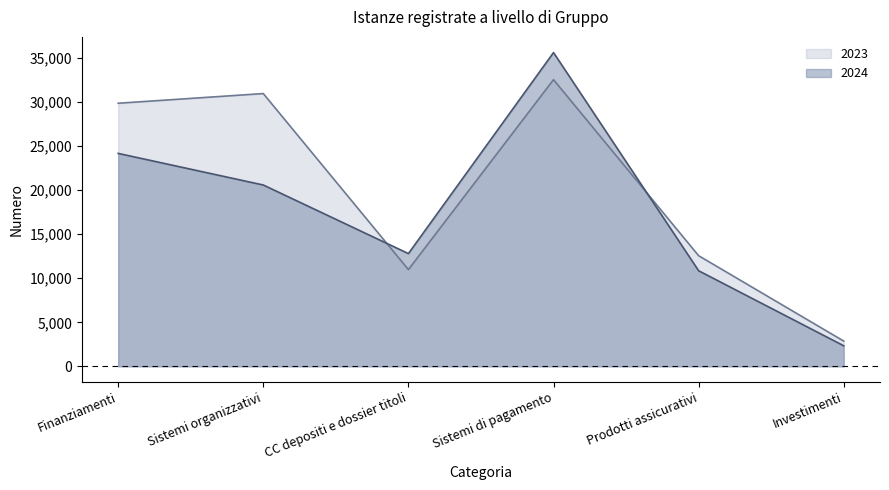

Is the value of 2024 at CC depositi e dossier titoli greater than the value of 2023 at Investimenti?

Yes